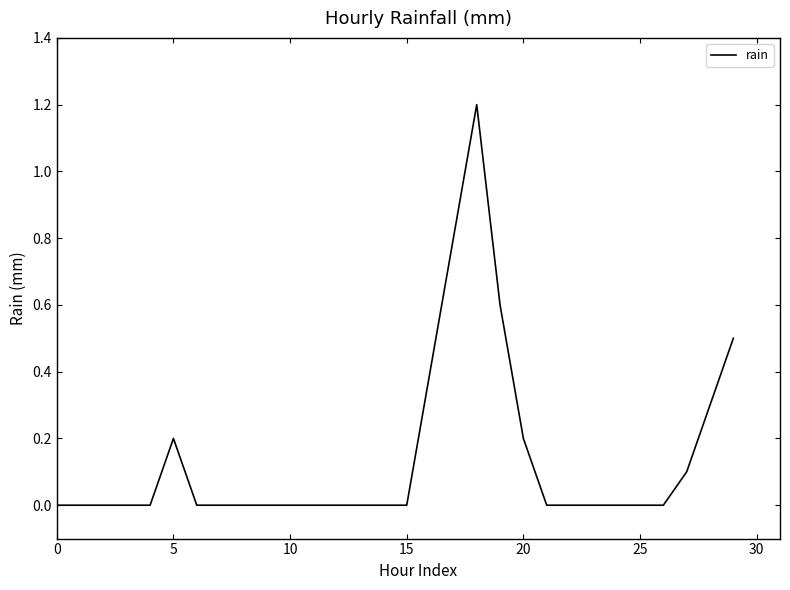

What is the maximum value shown in the chart?

1.2